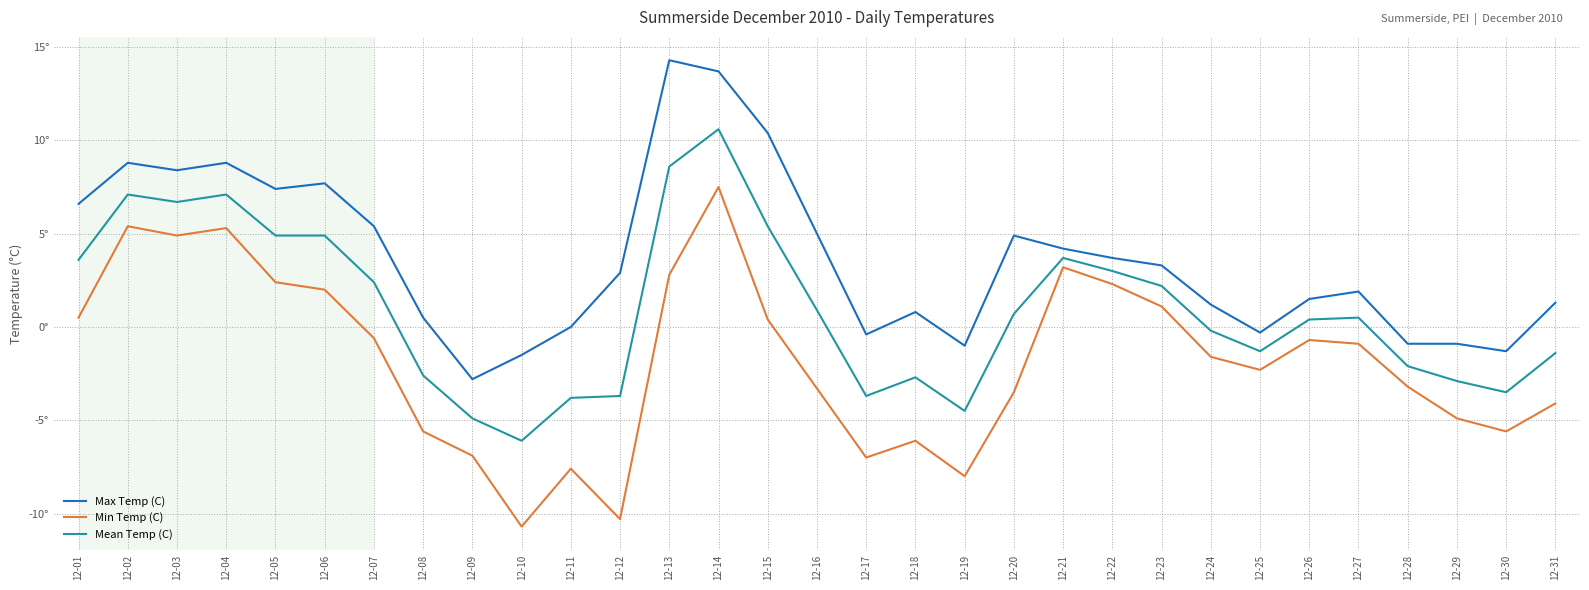

Does the chart display data point markers on the line(s)?

No